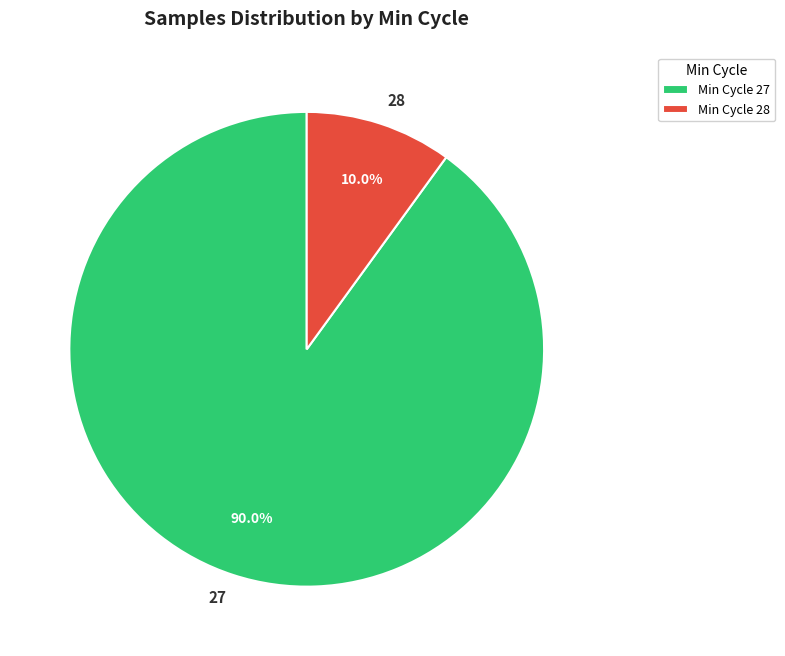

Does any single category account for the majority?

Yes